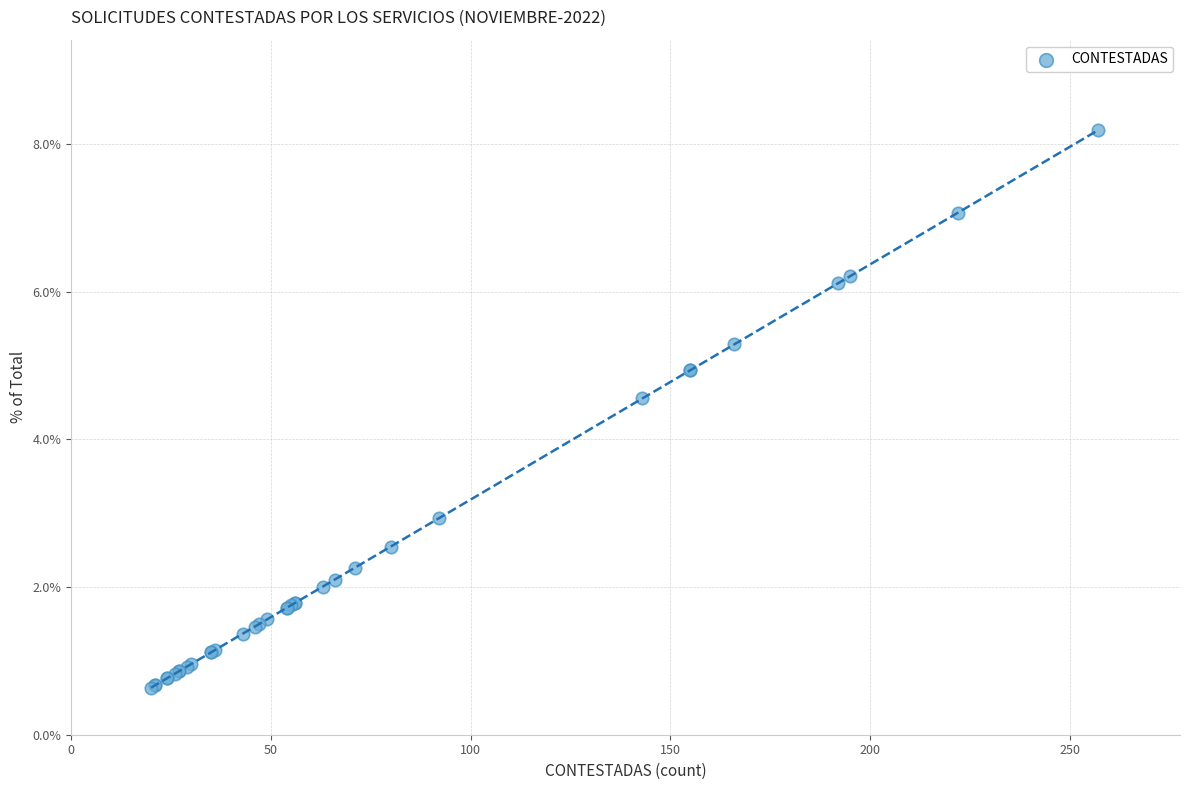

What Y value in the scatter plot is closest to 4?

4.6